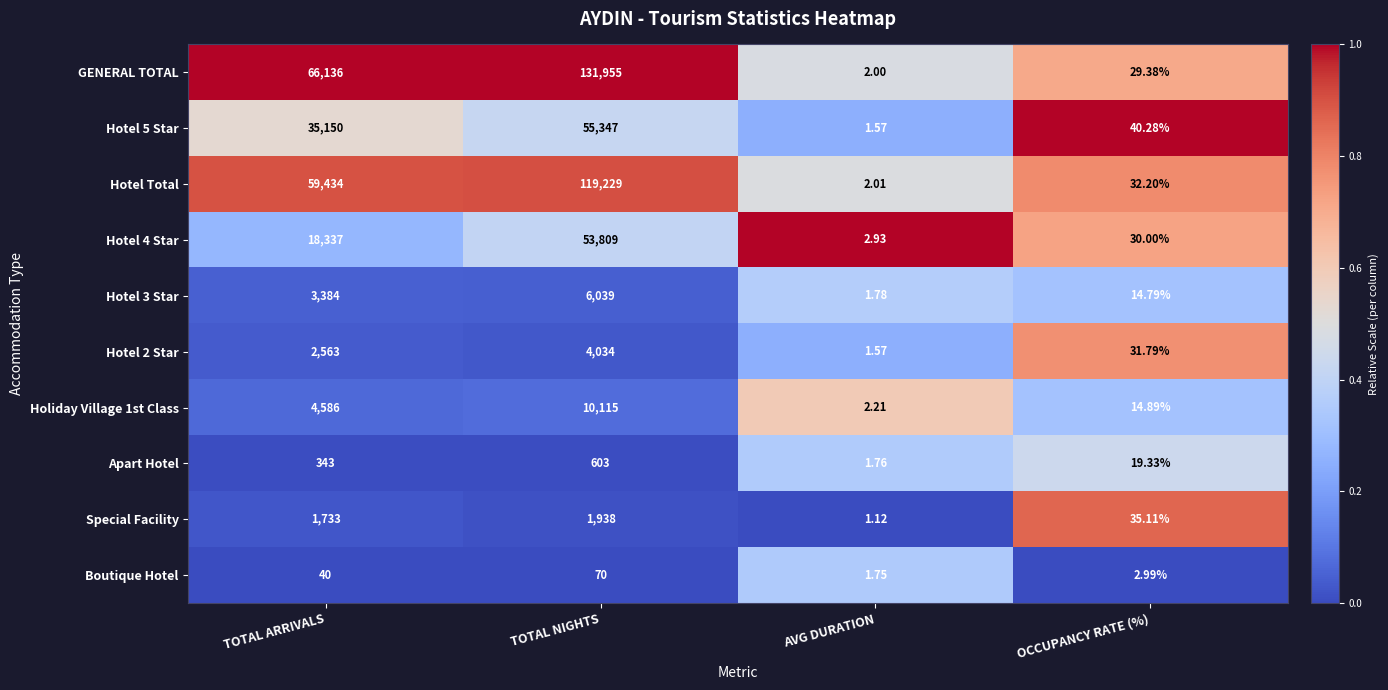

Which label corresponds to the largest value in the chart?

TOTAL NIGHTS